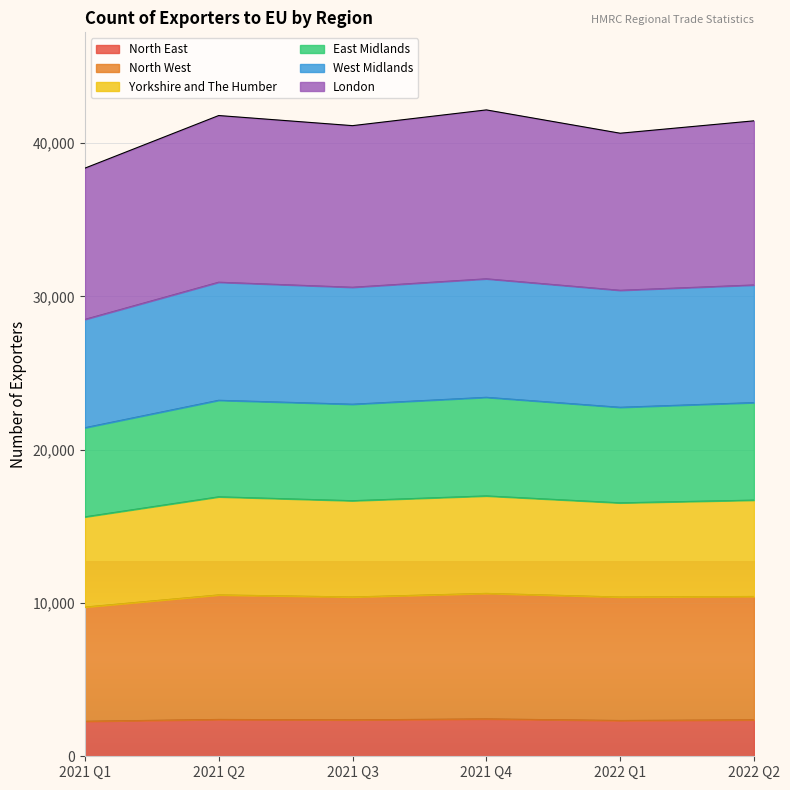

True or false: North East has a value of 2377 at 2022 Q2.

True